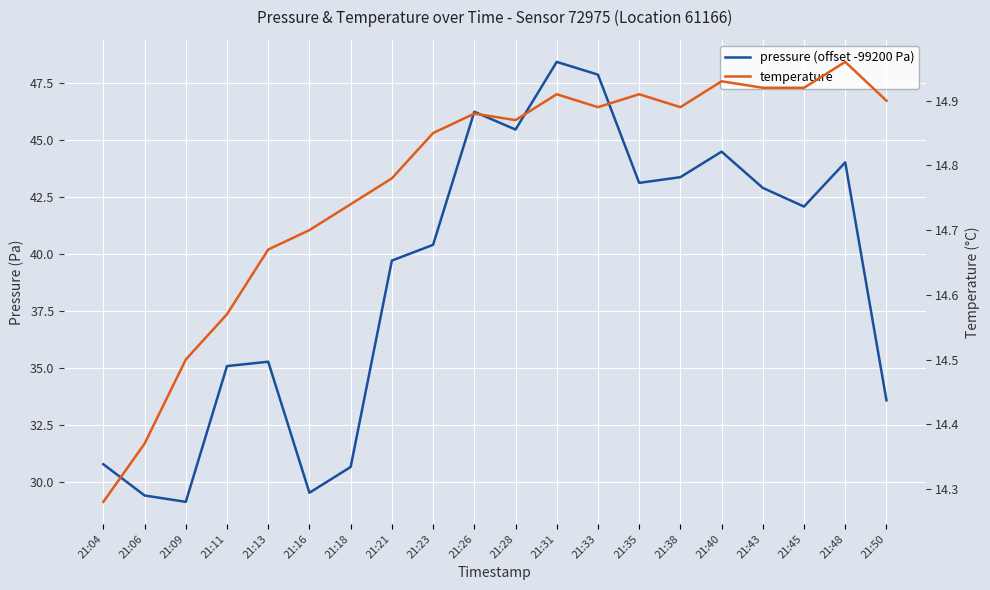

The value of pressure (offset -99200 Pa) at 21:11 is 56.4. True or false?

False